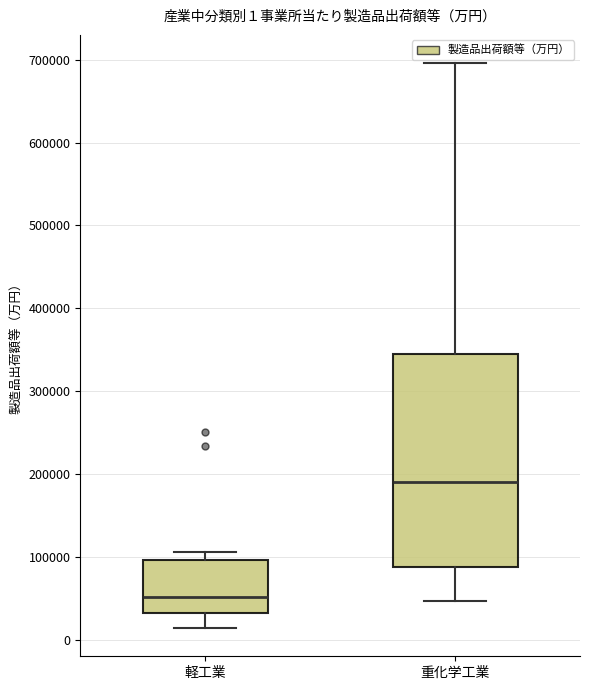

Which box is the tallest, from its lower edge to its upper edge?

重化学工業